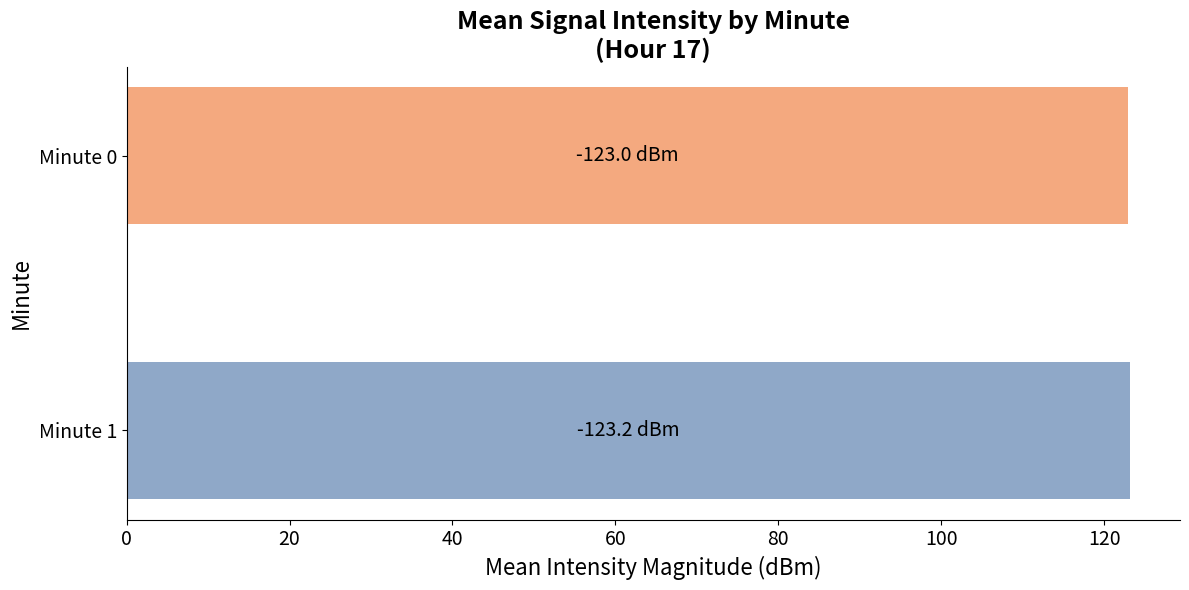

What is the minimum value shown in the chart?

123.0